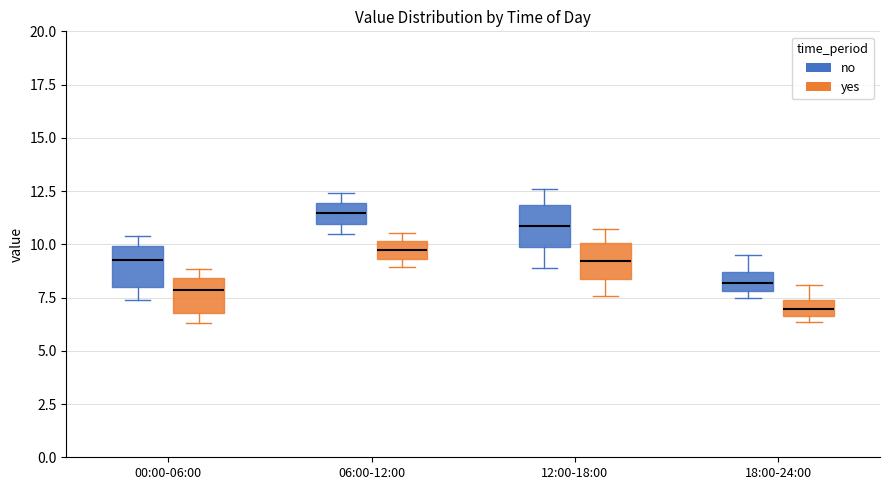

Reading left to right, read every box against the y-axis: the position of its median line, the range the box covers, and the ends of its whiskers. The values are not printed on the chart, so give them approximately, as read against the axis.

00:00-06:00 (no): median 9.5, box 8.0 to 10.0, whiskers 7.5 to 10.5
00:00-06:00 (yes): median 8.0, box 7.0 to 8.5, whiskers 6.5 to 9.0
06:00-12:00 (no): median 11.5, box 11.0 to 12.0, whiskers 10.5 to 12.5
06:00-12:00 (yes): median 9.5 (inside the box), box 9.5 to 10.0, whiskers 9.0 to 10.5
12:00-18:00 (no): median 11.0, box 10.0 to 12.0, whiskers 9.0 to 12.5
12:00-18:00 (yes): median 9.0, box 8.5 to 10.0, whiskers 7.5 to 10.5
18:00-24:00 (no): median 8.0 (inside the box), box 8.0 to 8.5, whiskers 7.5 to 9.5
18:00-24:00 (yes): median 7.0, box 6.5 to 7.5, whiskers 6.5 (just below the box's lower edge) to 8.0